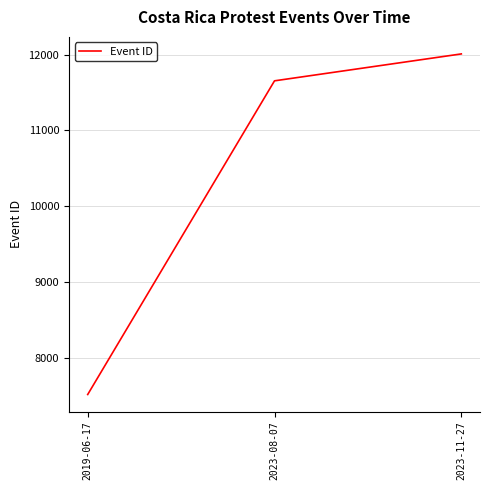

Between 2023-11-27 and 2023-08-07, which is larger?

2023-11-27